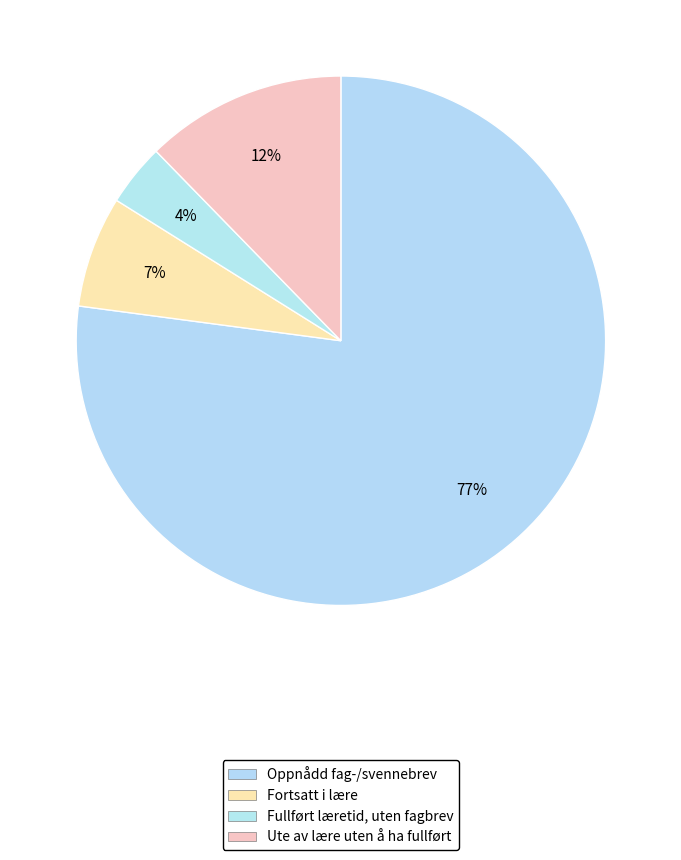

What is the change in value from Fullført læretid, uten fagbrev to Ute av lære uten å ha fullført?

+8.5